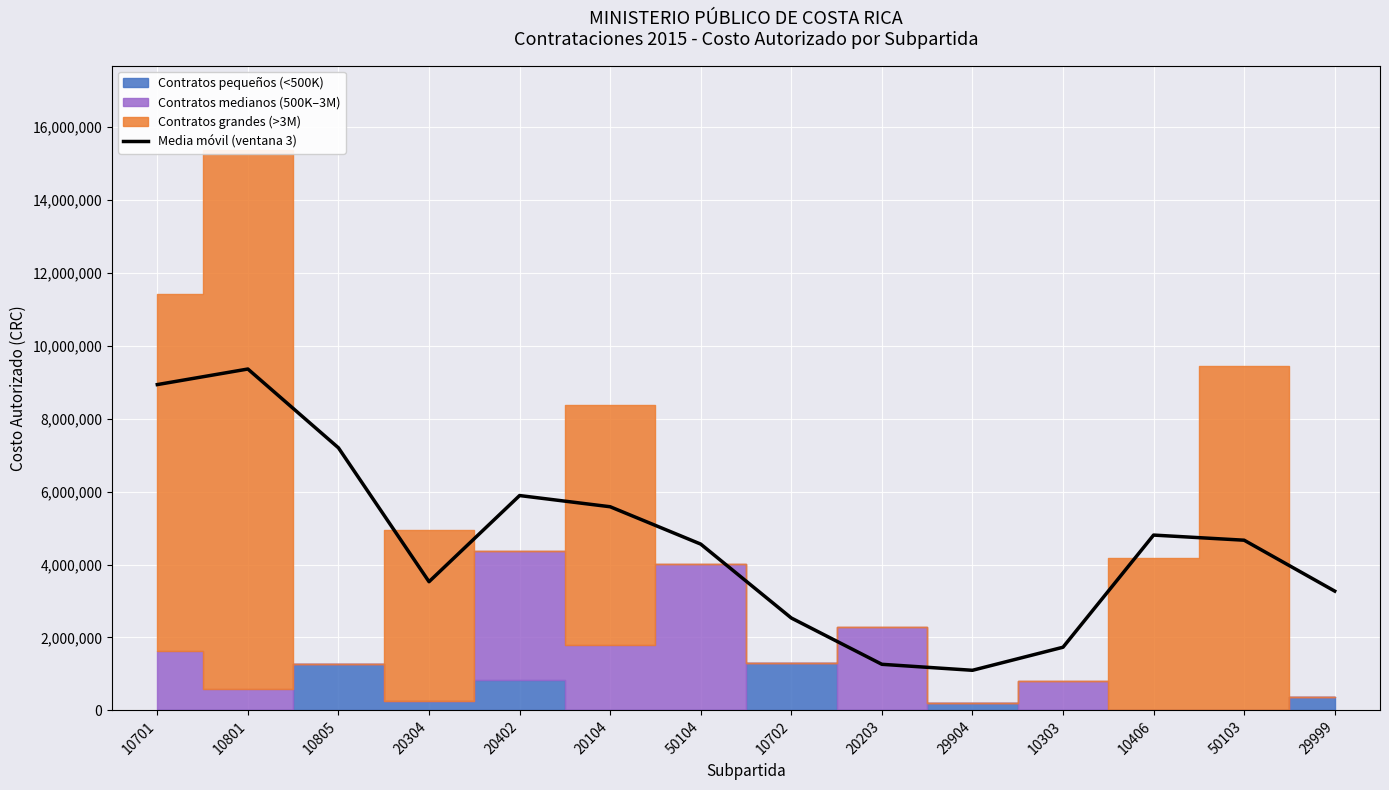

Reading left to right, list all the values displayed in this chart.

8935228.7	9362035.3	7200418.7	3529740.5	5892386.1	5585186.1	4560785.5	2534356.5	1264689.8	1100269.8	1732802.2	4808220.2	4667640.2	3272084.7